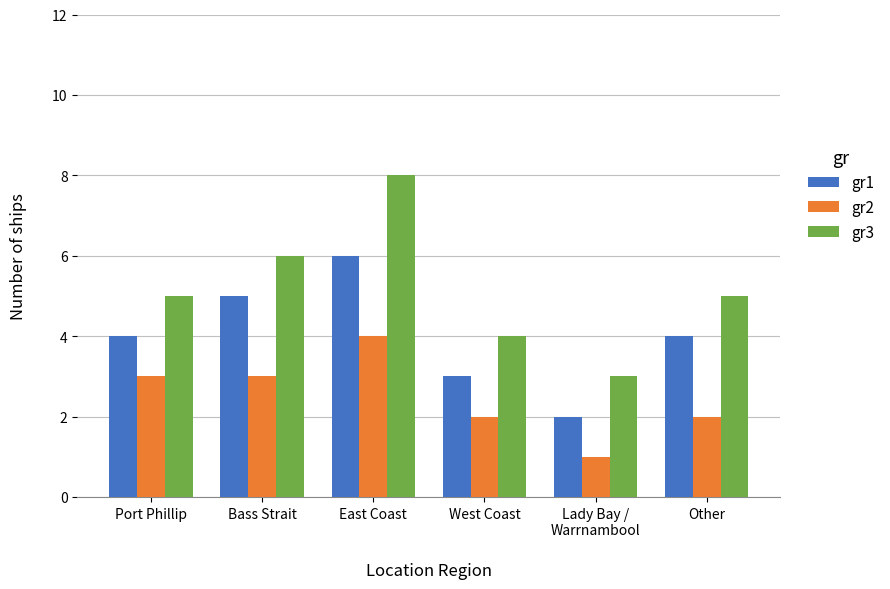

Which category has the lowest value across all series?

Lady Bay /
Warrnambool